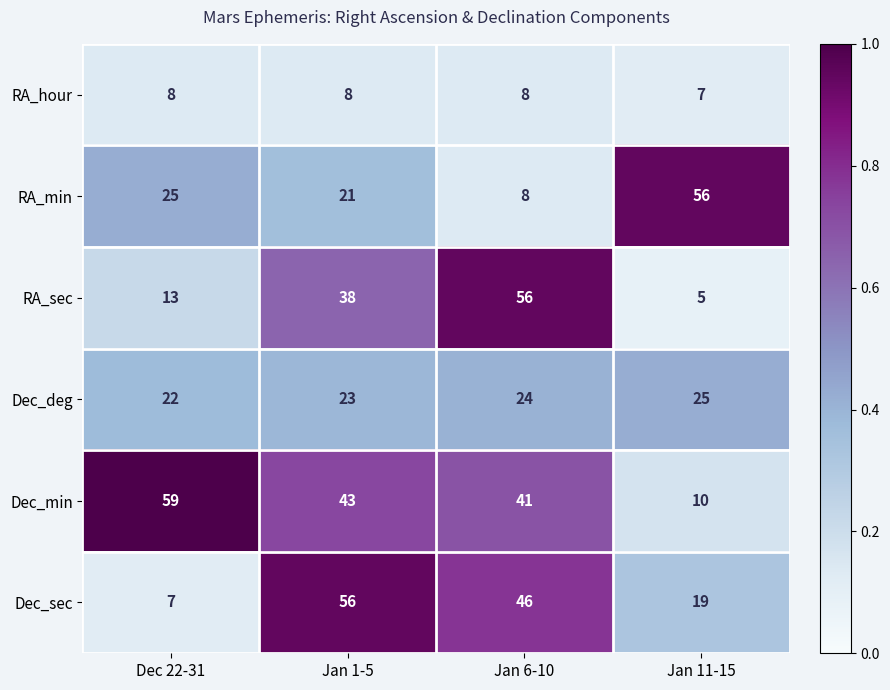

Which label corresponds to the smallest value in the chart?

Jan 11-15